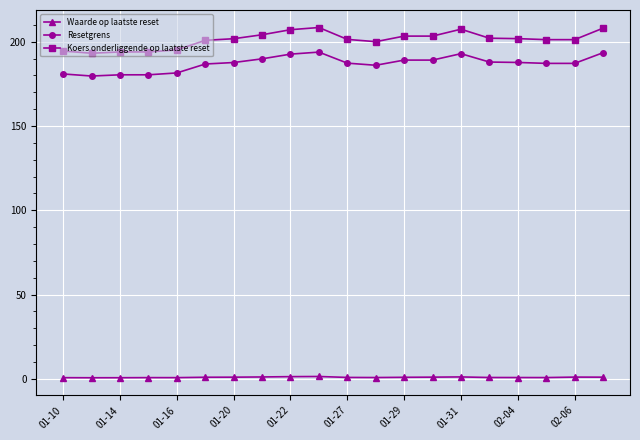

Which series has the widest spread of values?

Koers onderliggende op laatste reset